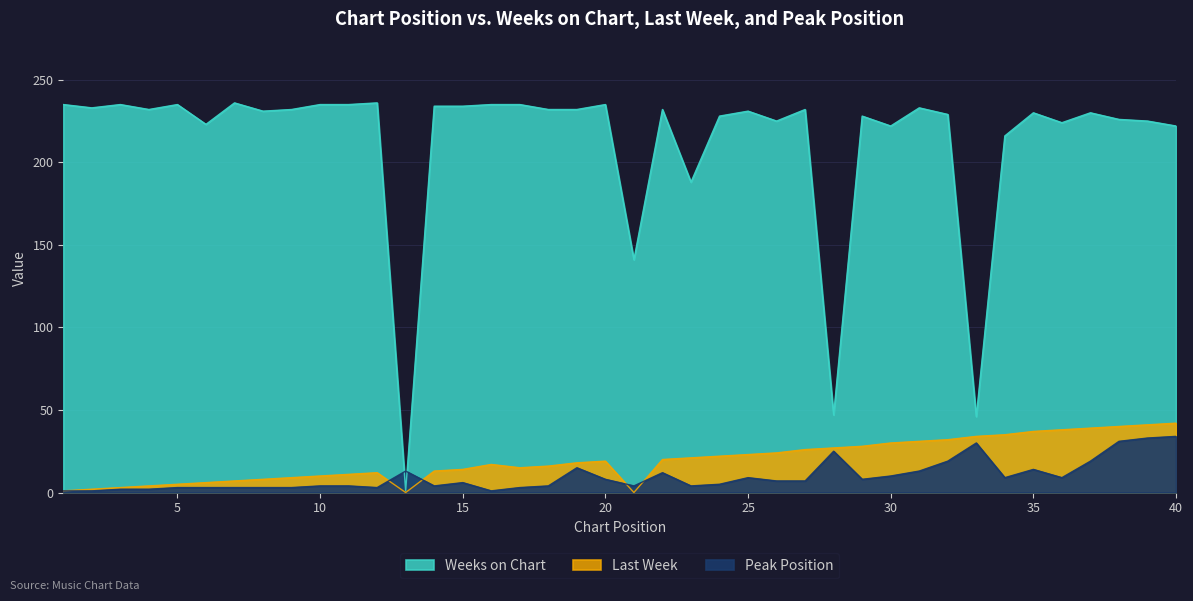

What is the value of the Weeks on Chart point at the 29th from the left?

228